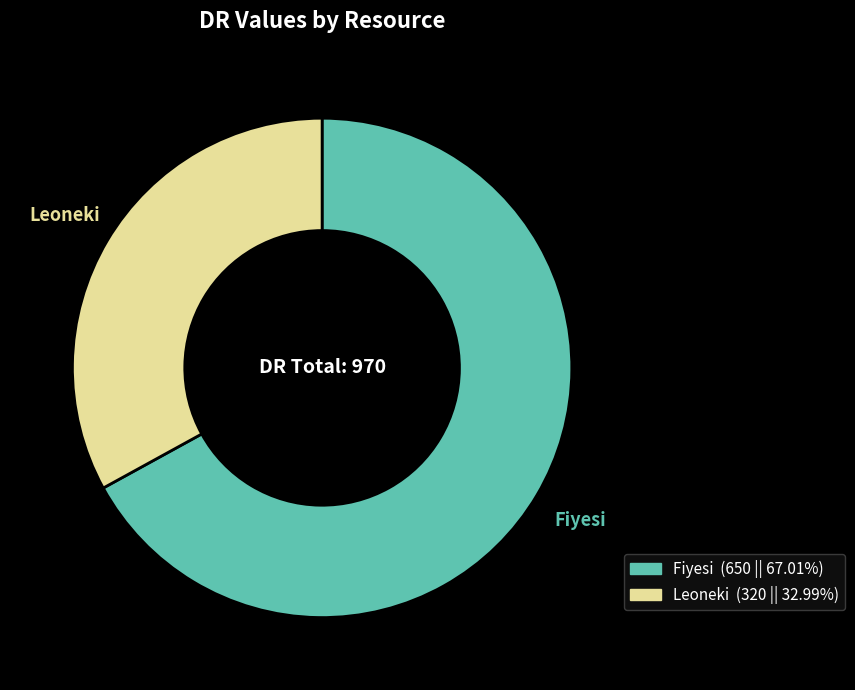

What is the smallest slice in the pie chart?

Leoneki